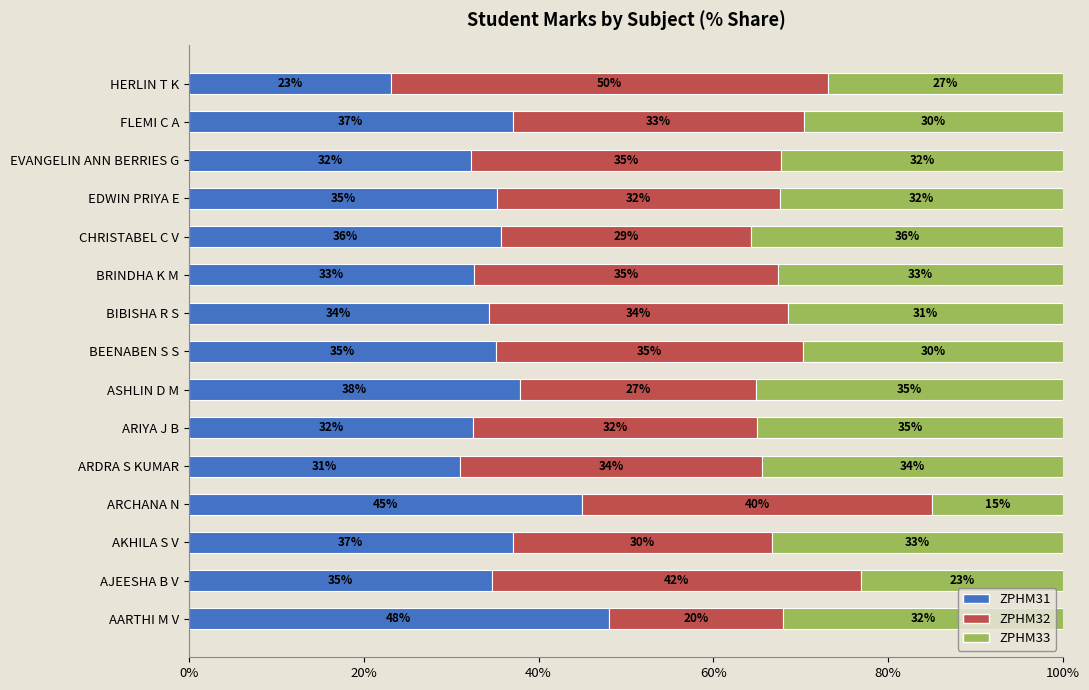

What position from the right is BIBISHA R S?

7